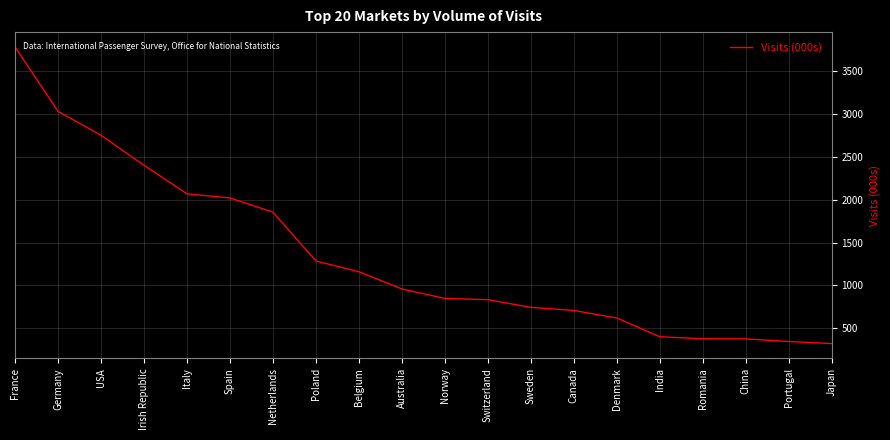

What is the sum of the values at Sweden and Australia?

1705.0